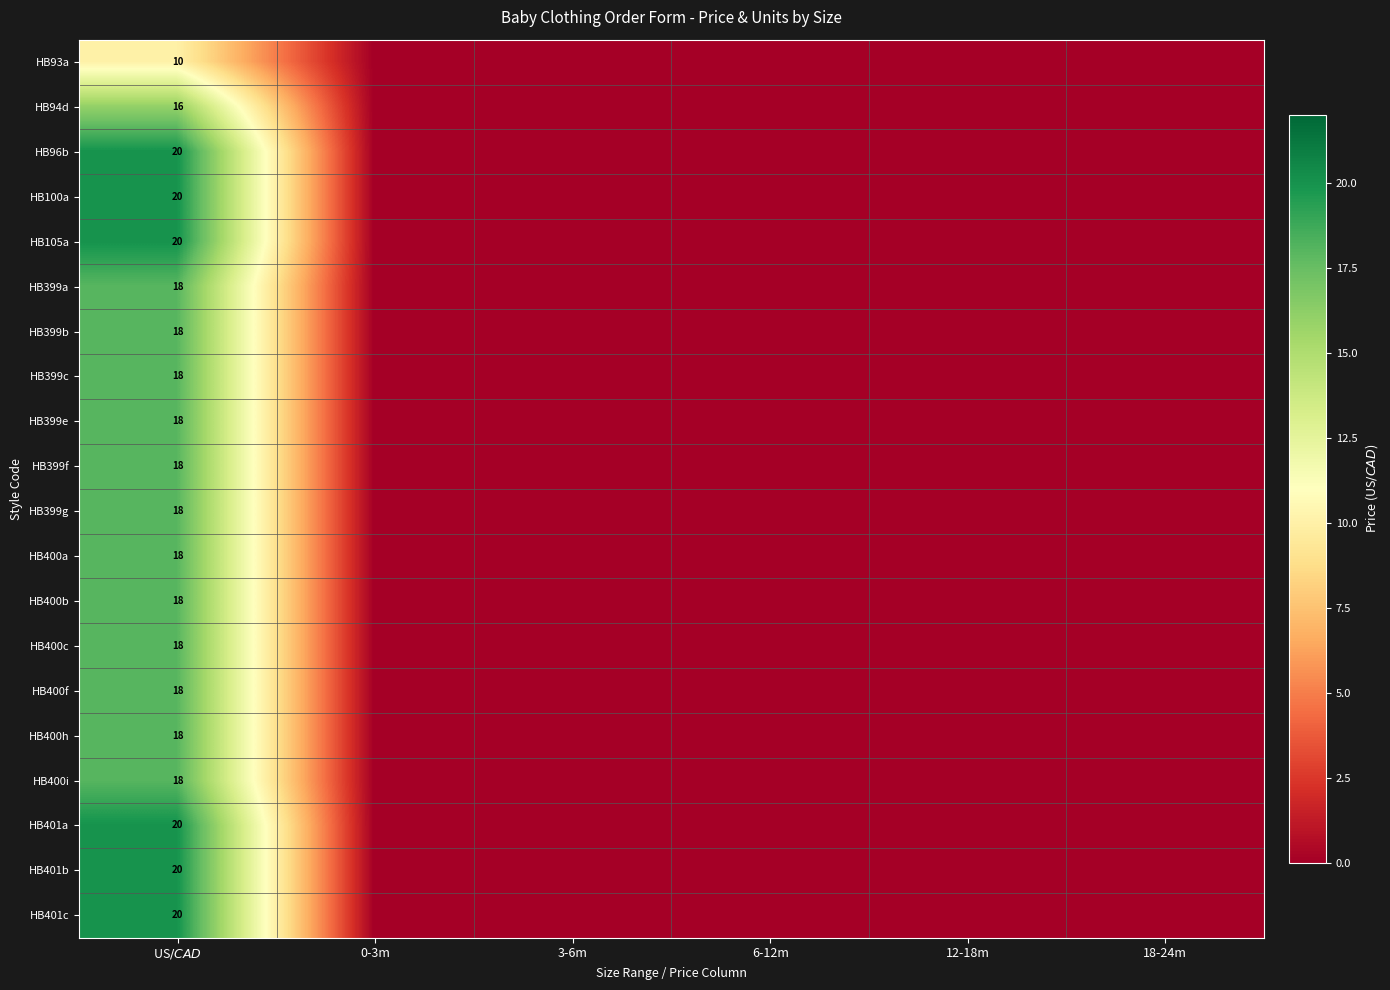

The value of HB105a at US$/CAD$ is 20. True or false?

True